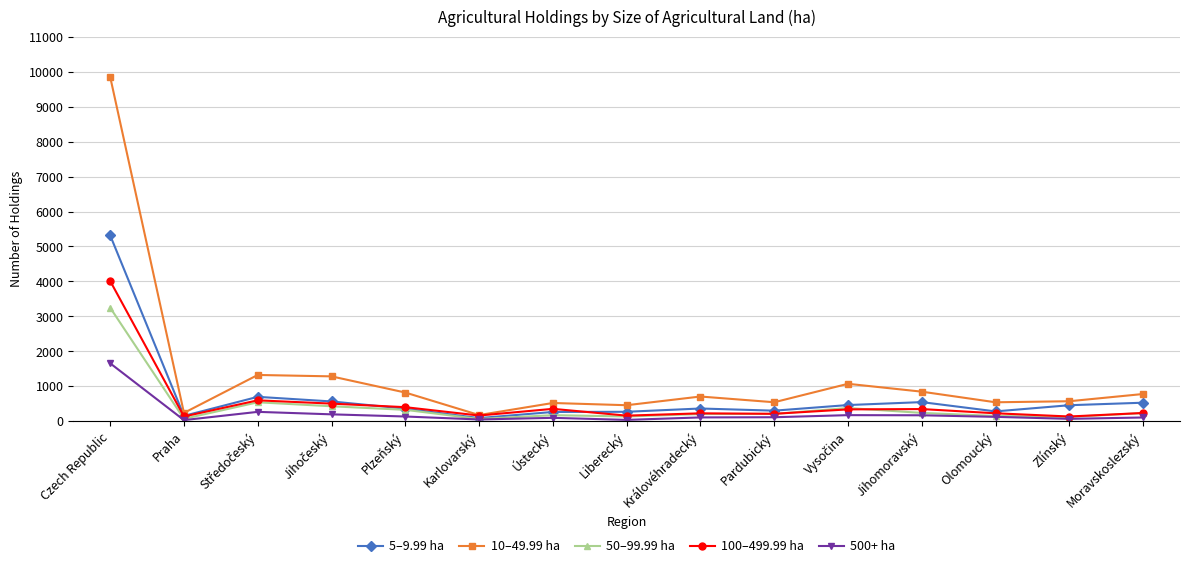

Which category has the highest value in the 5–9.99 ha series?

Czech Republic